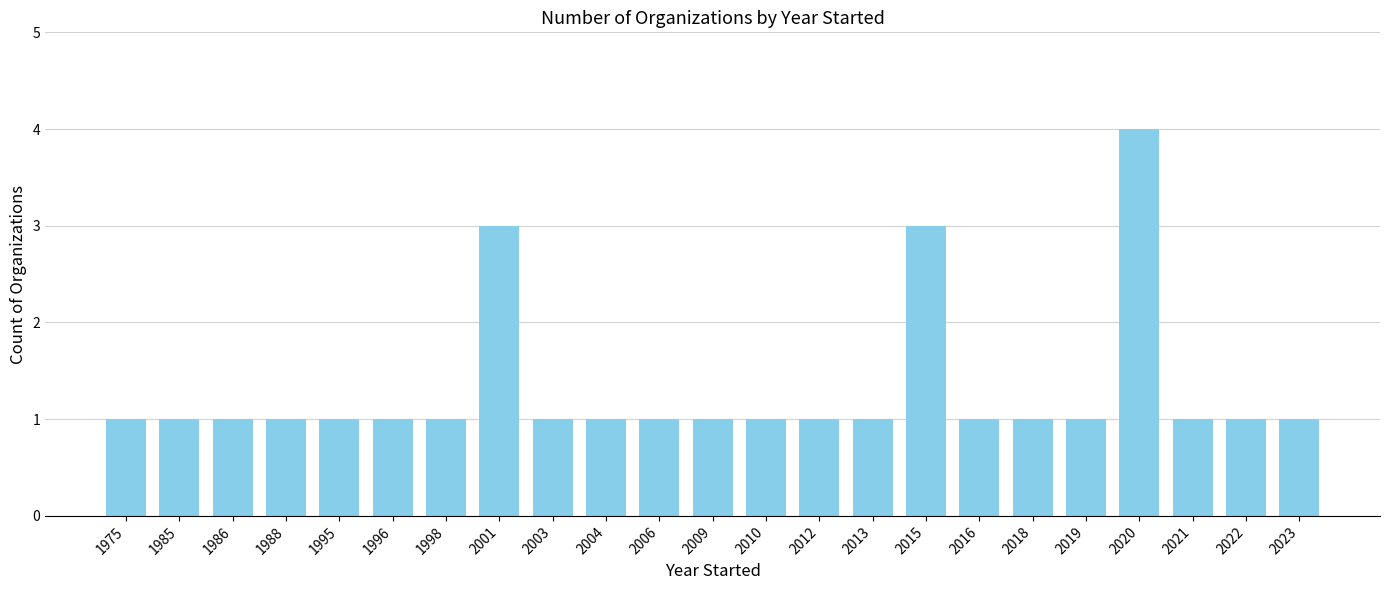

What is the minimum value shown in the chart?

1